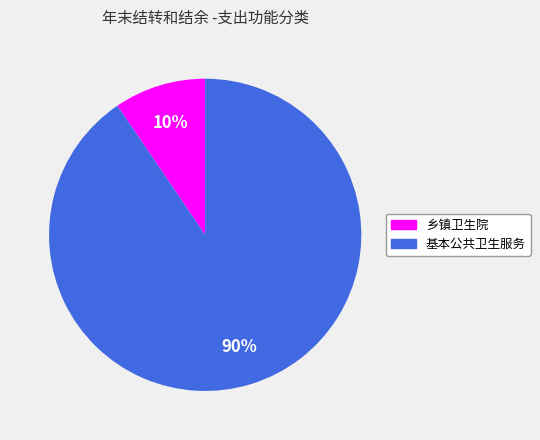

Combined, do 基本公共卫生服务 and 乡镇卫生院 account for over 50%?

Yes